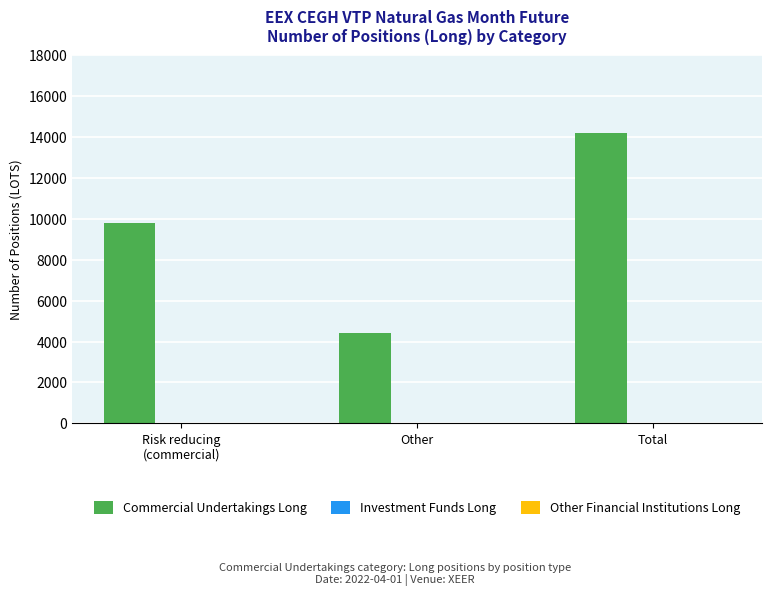

Reading right to left, list all the values displayed in this chart.

14195	4426	9769